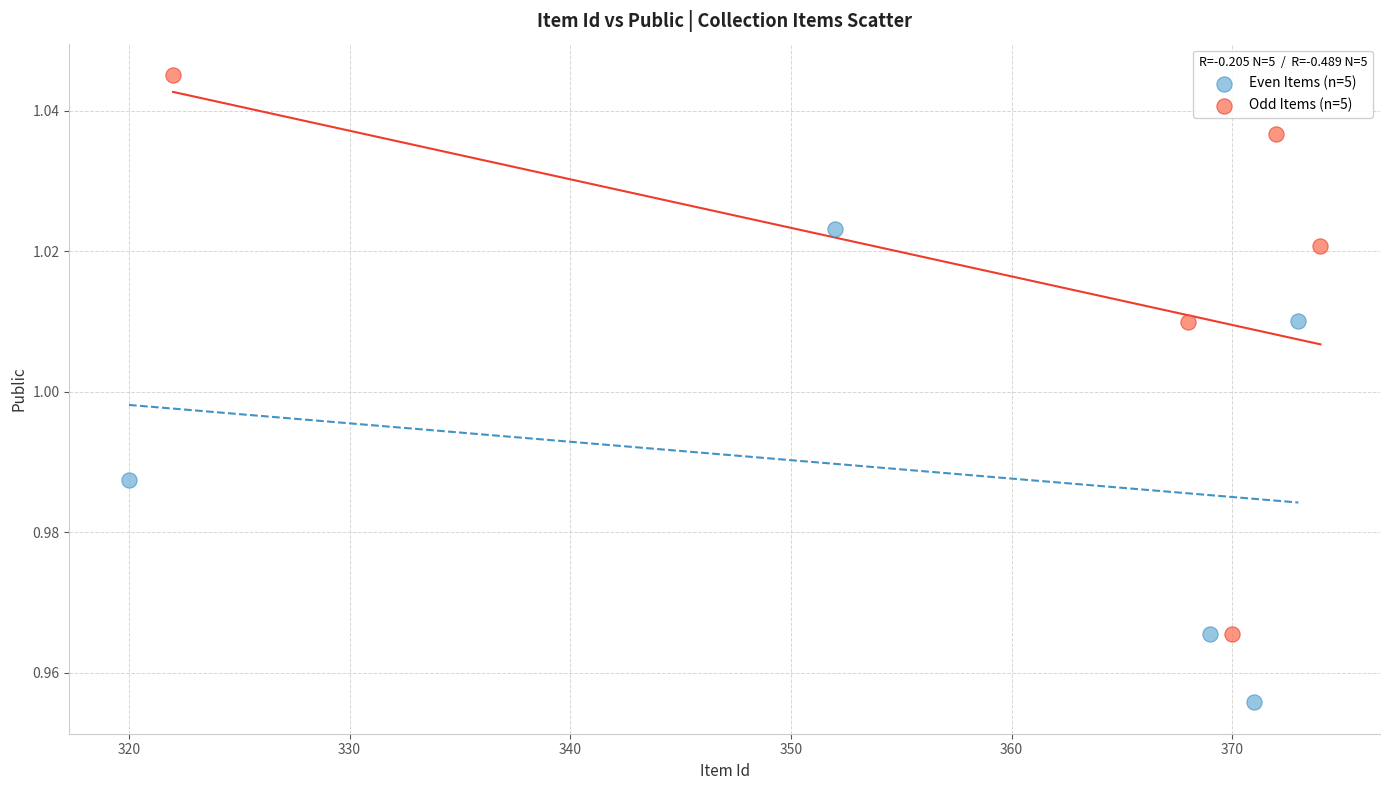

Which series has the largest Y range (max minus min)?

Odd Items (n=5)